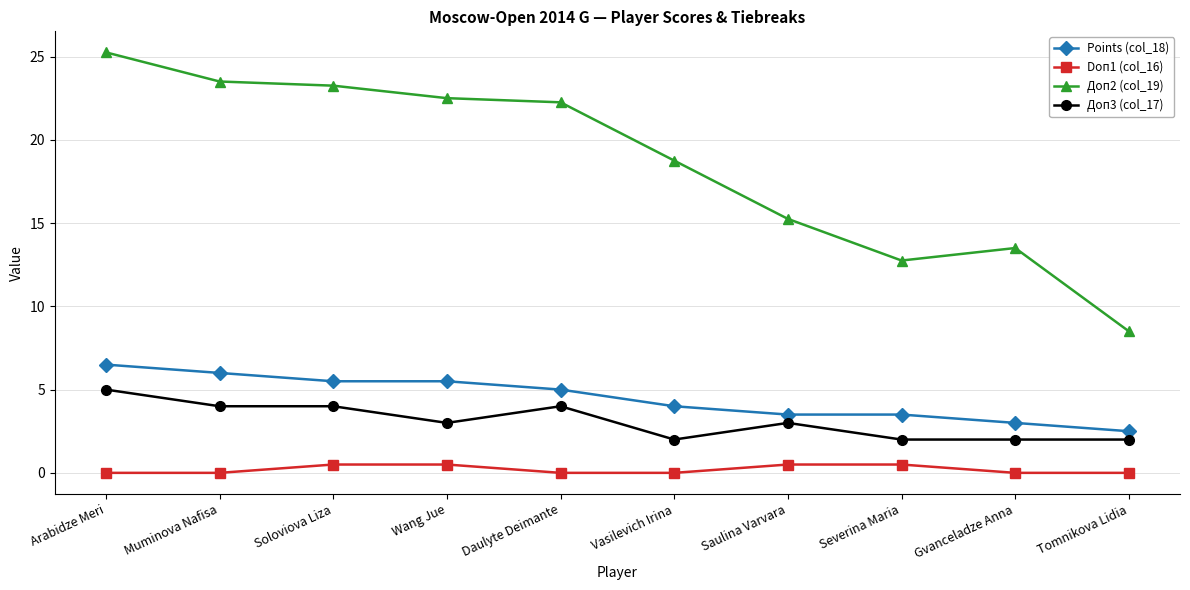

True or false: Доп3 (col_17) has a value of 2.0 at Gvanceladze Anna.

True